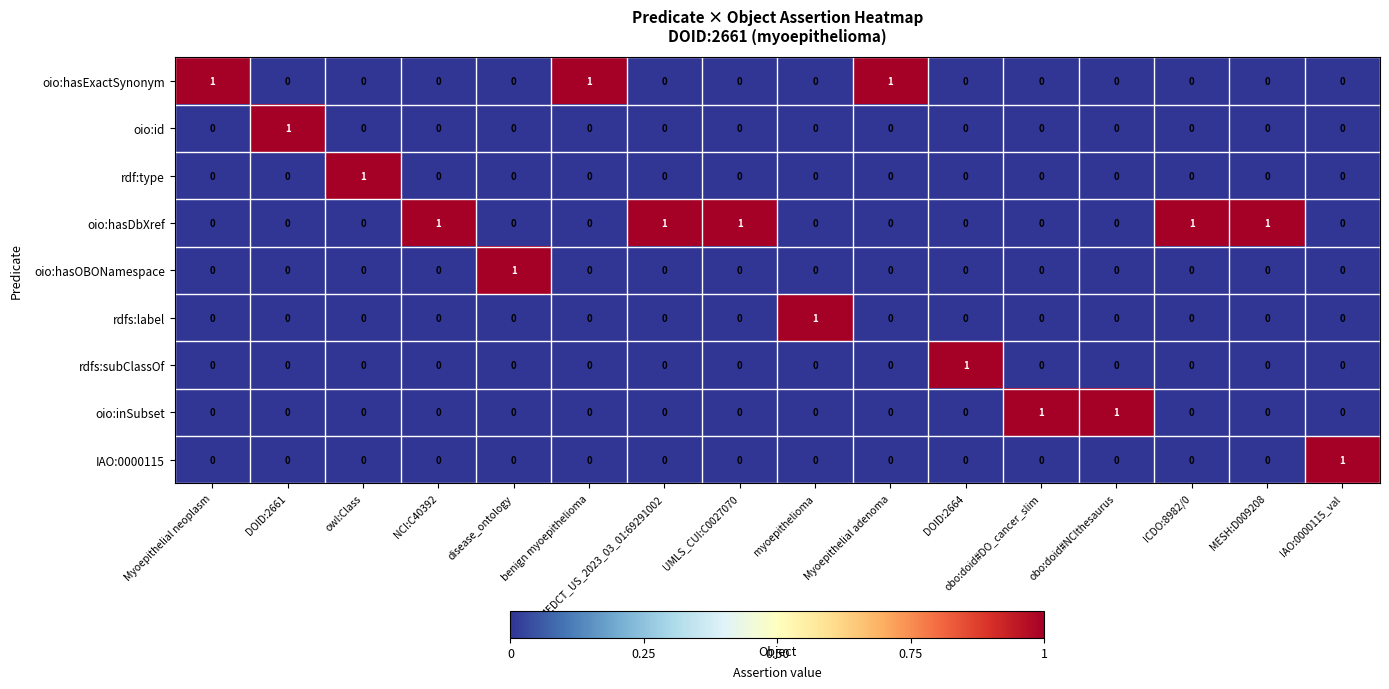

At how many categories does at least one series exceed 0?

16